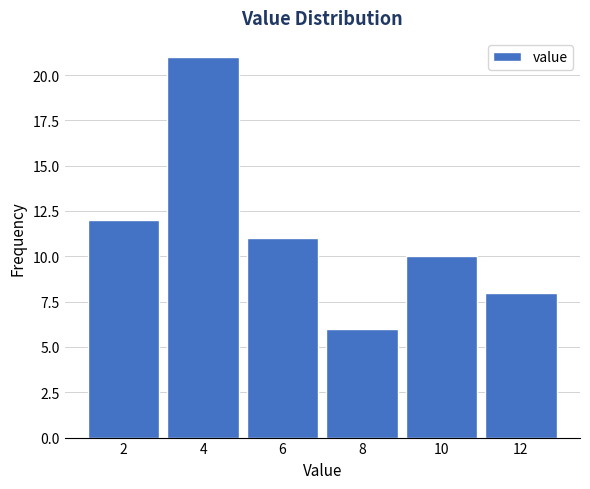

Reading left to right, what are all the values shown in this chart?

2=12	4=21	6=11	8=6	10=10	12=8